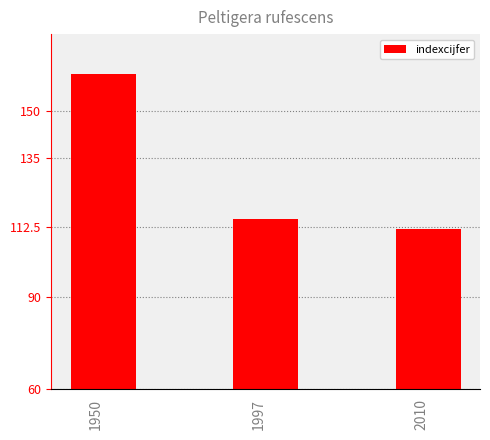

Reading left to right, list all the values displayed in this chart.

162	115	112